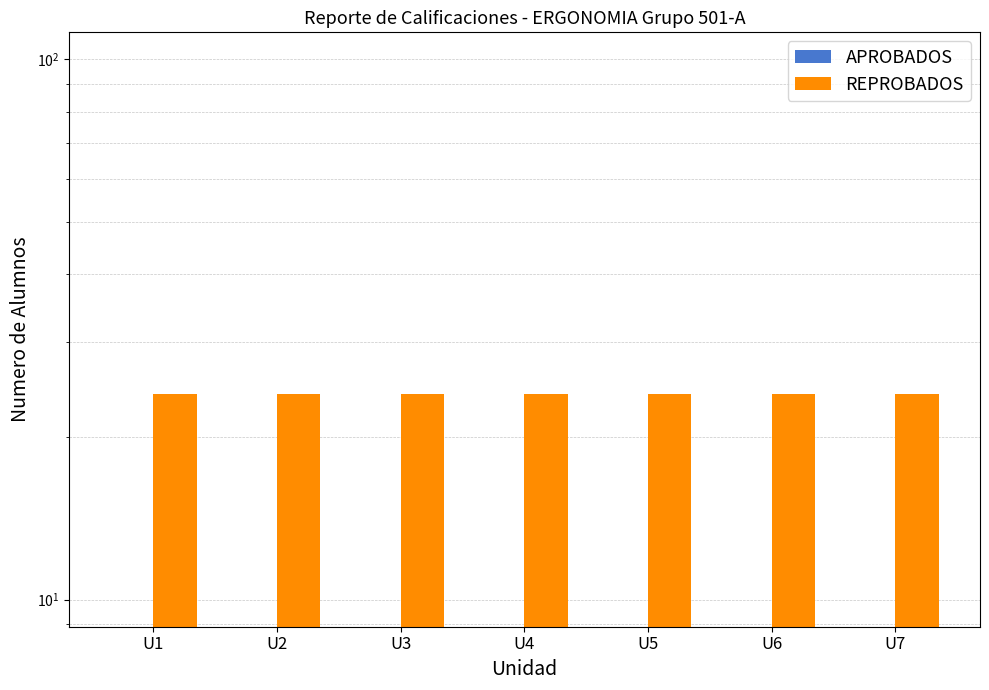

Which series has the widest spread of values?

APROBADOS